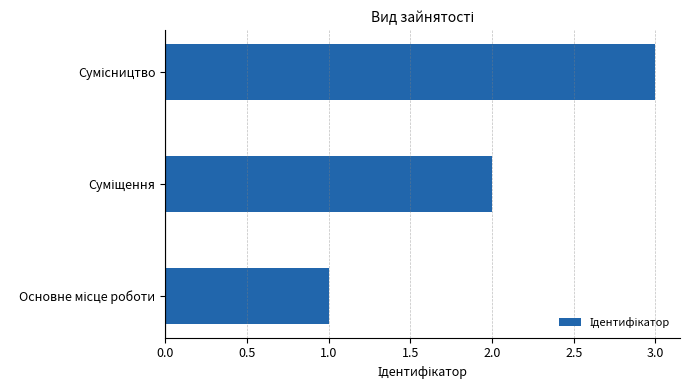

What is the difference between the maximum and second lowest values?

1